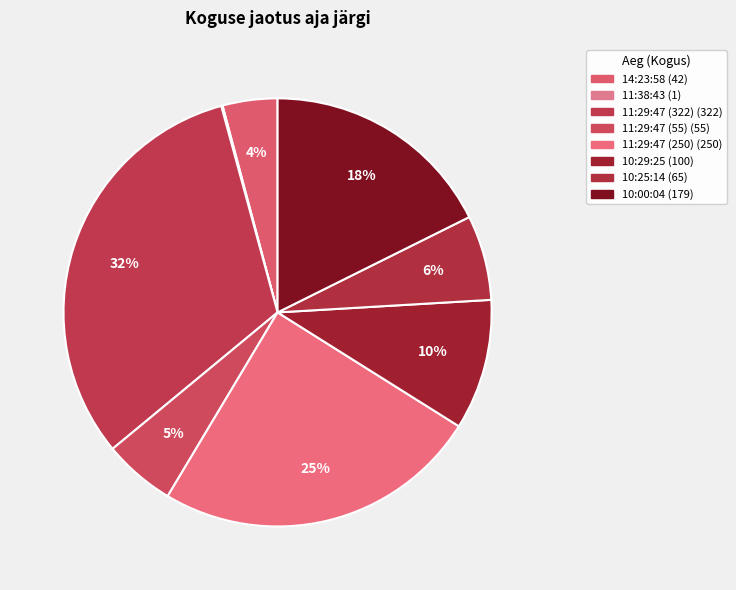

How many slices are in this pie chart?

8